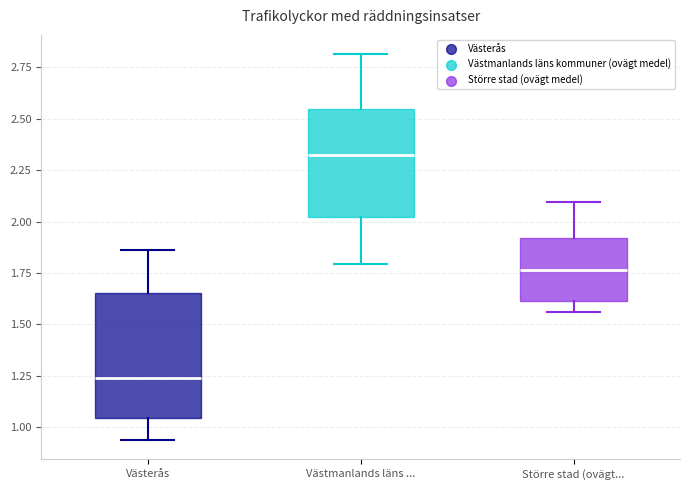

Reading left to right, transcribe this box plot: for each box, give where its median line is, the range the box spans, and where its two whiskers end, as read against the y-axis. The values are not printed on the chart, so give them approximately, as read against the axis.

Västerås: median 1.25, box 1.05 to 1.65, whiskers 0.95 to 1.85
Västmanlands läns ...: median 2.30, box 2.00 to 2.55, whiskers 1.80 to 2.80
Större stad (ovägt...: median 1.75, box 1.60 to 1.90, whiskers 1.55 to 2.10